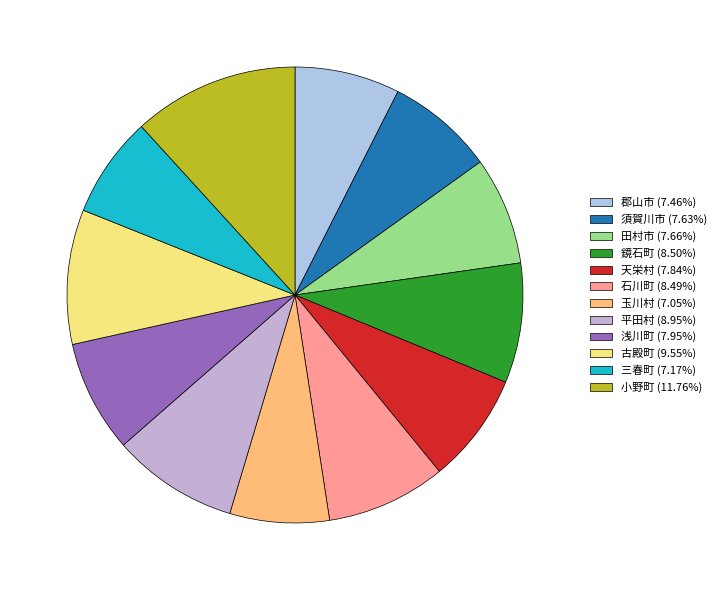

To the nearest percent, what percentage of the pie is 浅川町?

8%